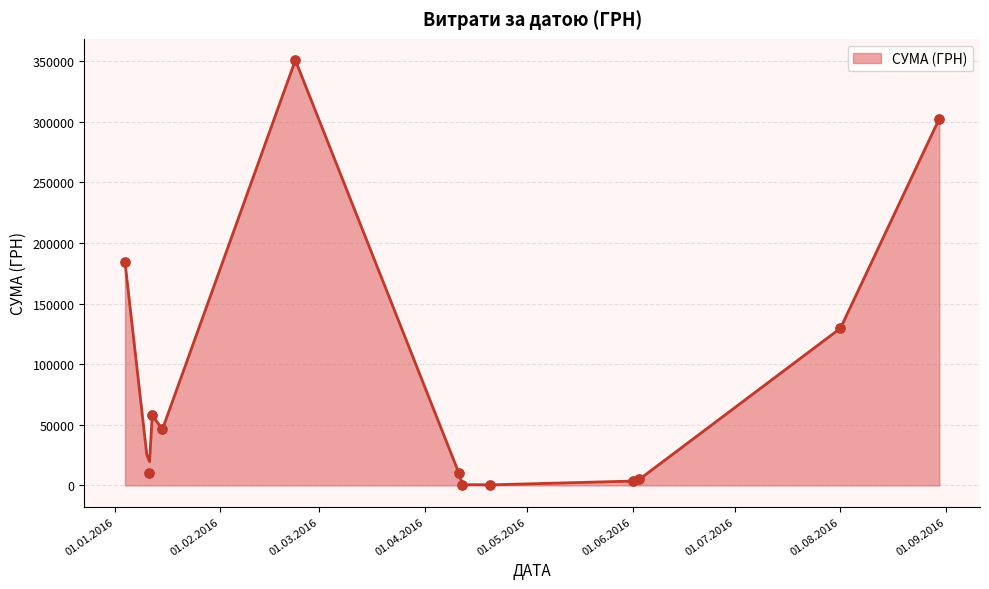

Between 11.01.2016 and 01.06.2016, which is larger?

11.01.2016